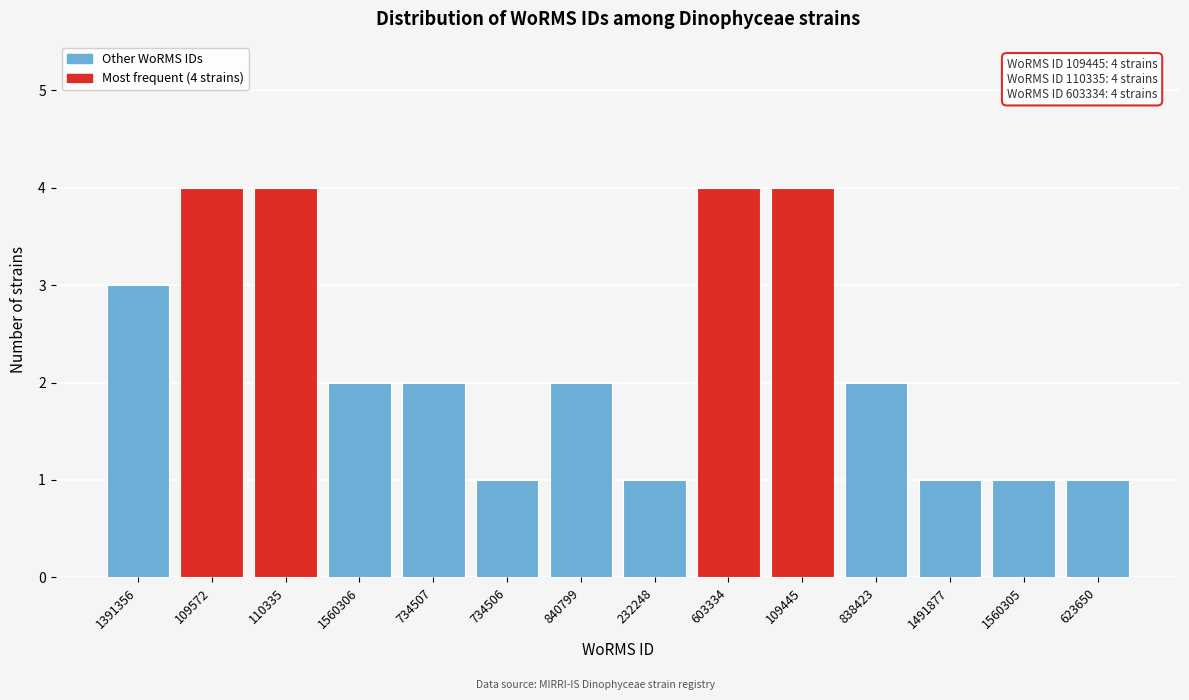

Reading left to right, list all the values displayed in this chart.

1391356=3	109572=4	110335=4	1560306=2	734507=2	734506=1	840799=2	232248=1	603334=4	109445=4	838423=2	1491877=1	1560305=1	623650=1